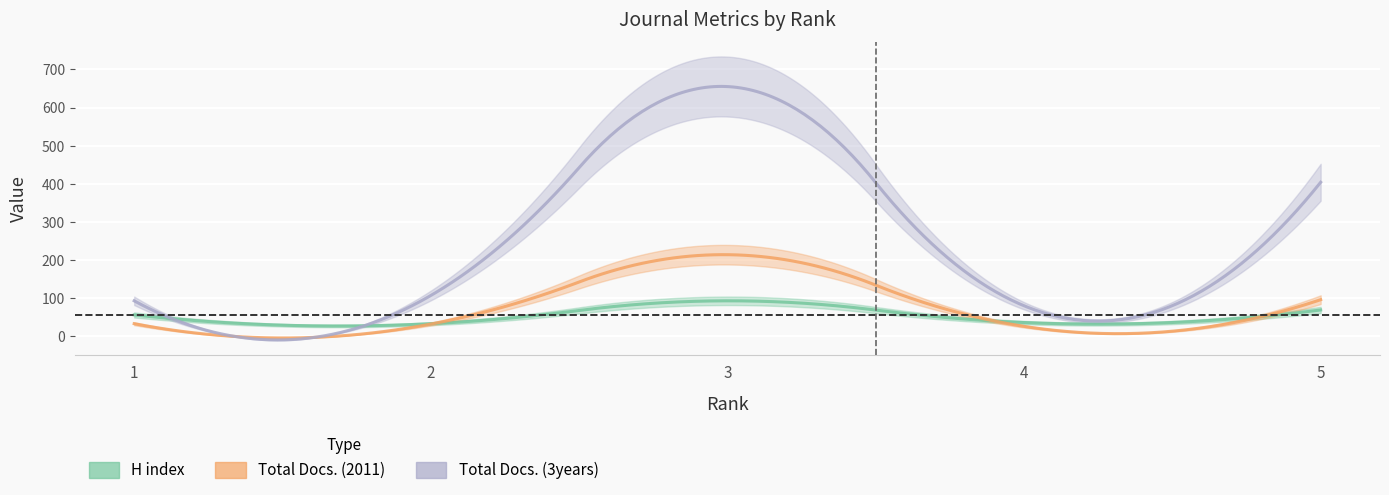

What is the spread (max minus min) of values at 3?

562